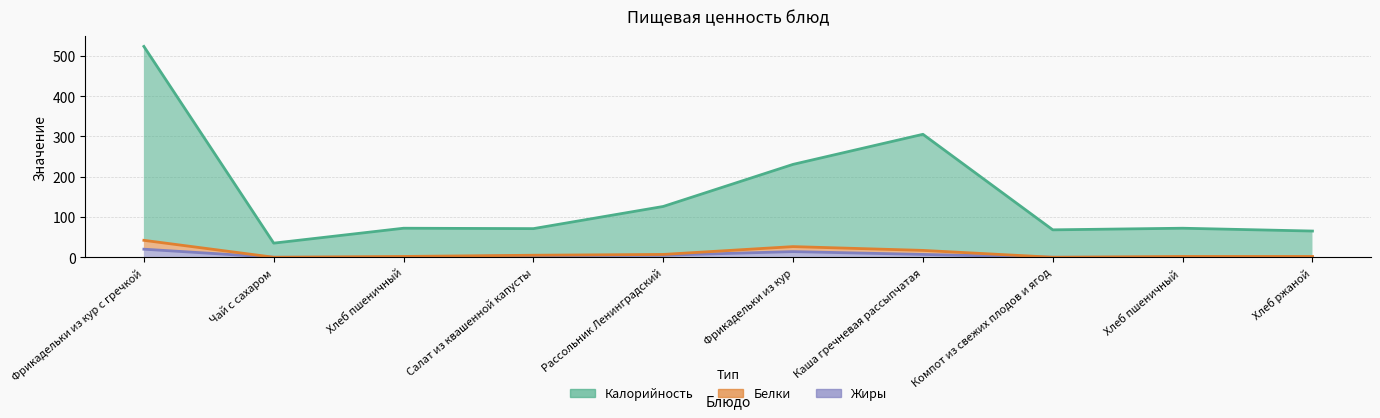

How many interior local peaks does the Жиры (линия) series have?

1